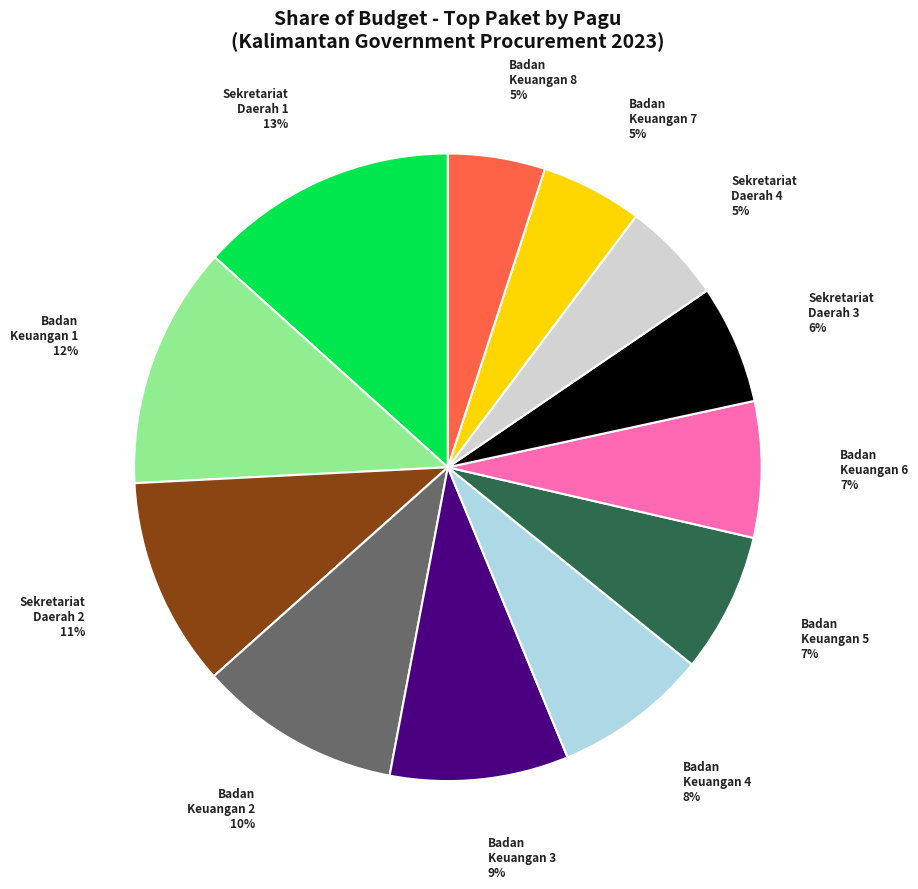

To the nearest percent, what is the difference between the largest and smallest slice percentages?

8%